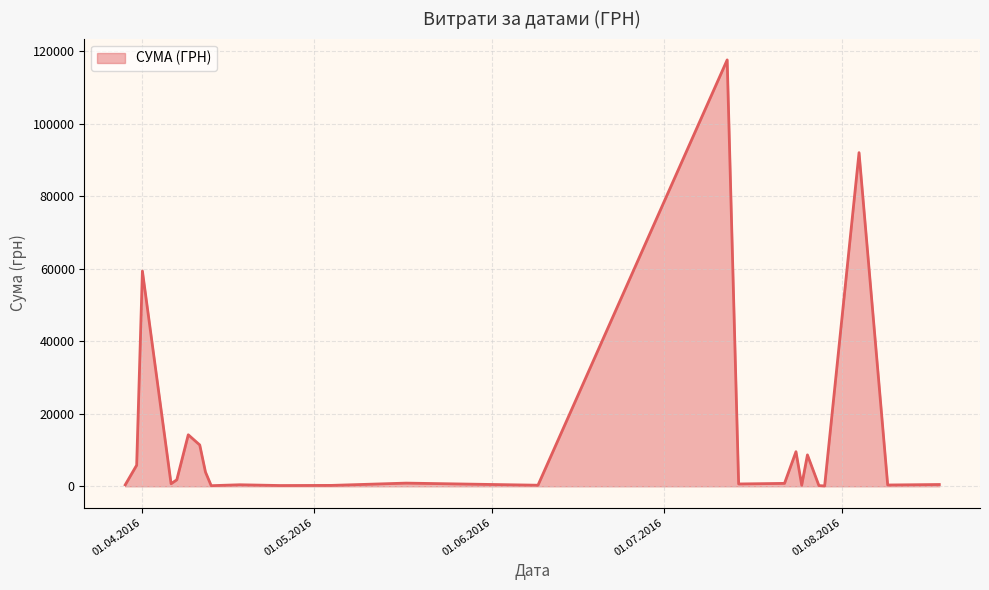

What is the difference between the maximum and minimum values?

117471.0